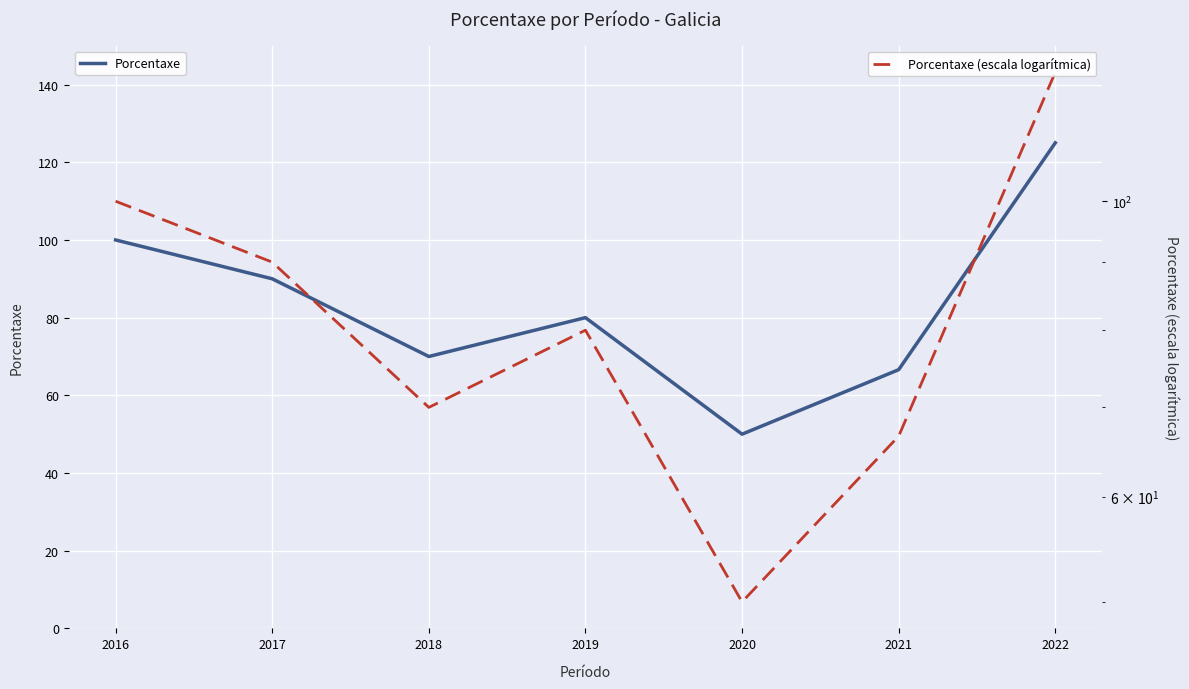

True or false: Porcentaxe has more than 1 points higher than both neighbors.

False